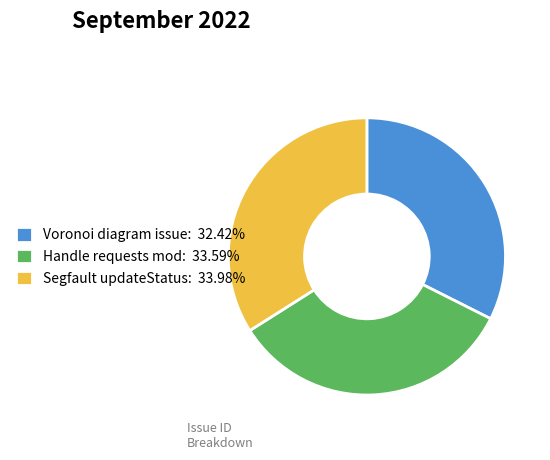

What is the ratio of the value at Voronoi diagram issue: 32.42% to the value at Handle requests mod: 33.59%?

1.0